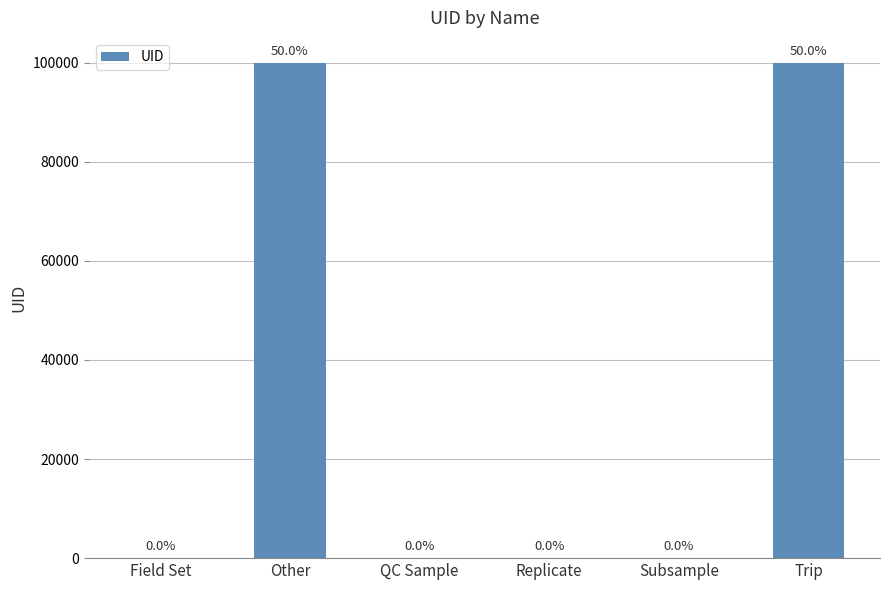

Reading left to right, list all the values displayed in this chart.

Field Set=3	Other=100000	QC Sample=2	Replicate=4	Subsample=1	Trip=100001